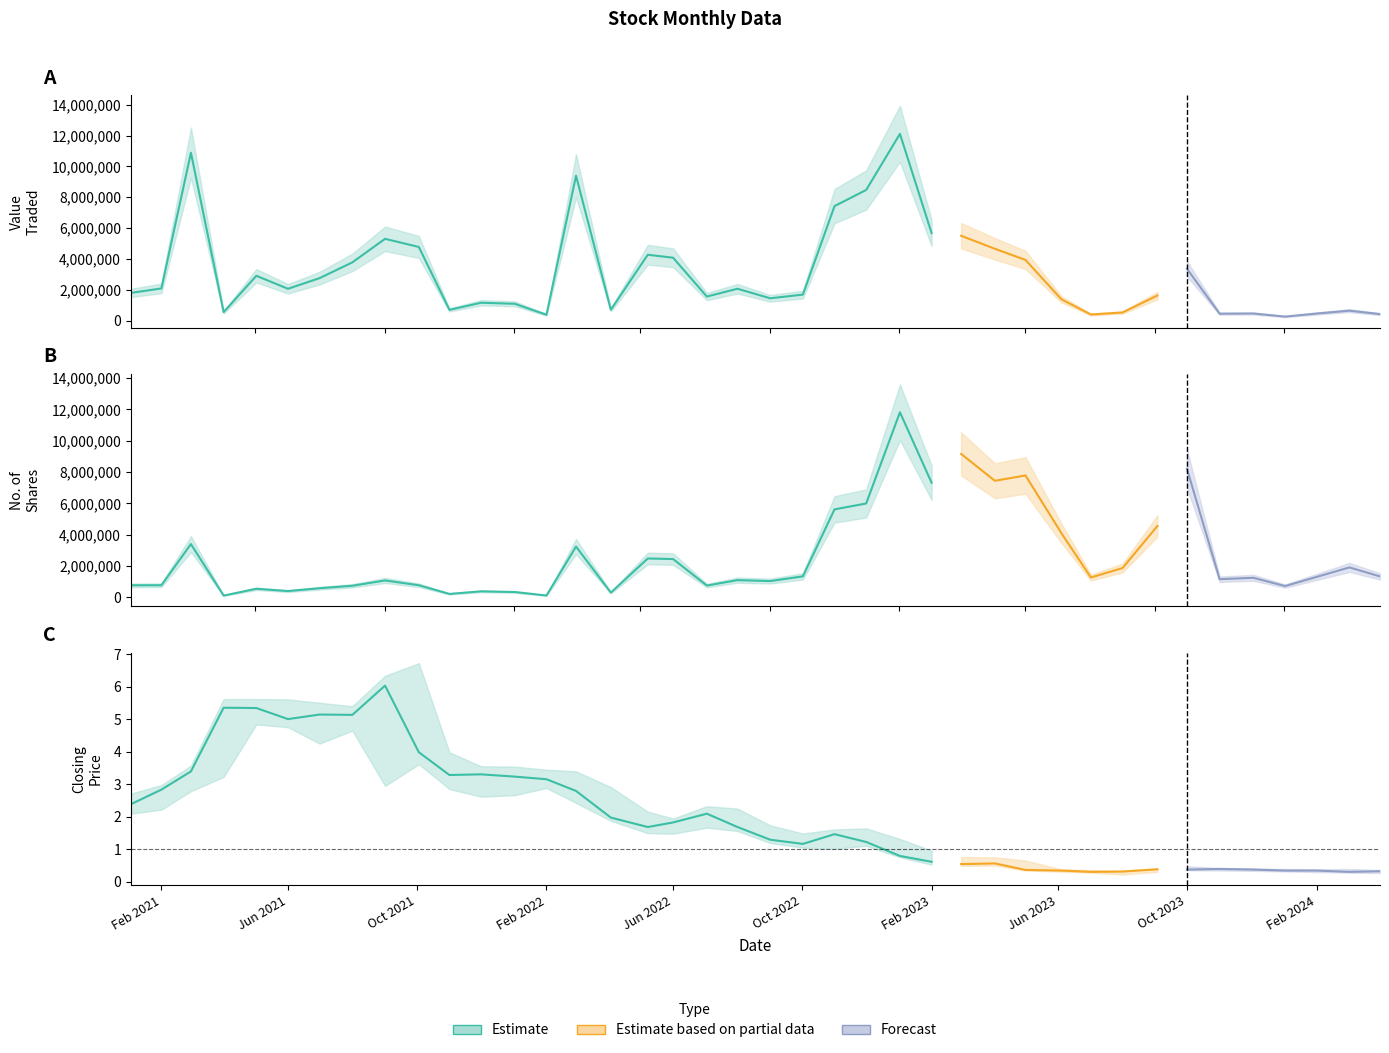

Between 21 and 37, which is larger?

37